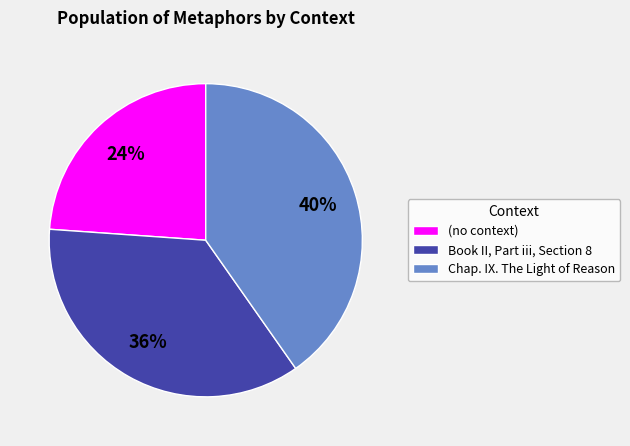

Between Book II, Part iii, Section 8 and Chap. IX. The Light of Reason, which is larger?

Chap. IX. The Light of Reason